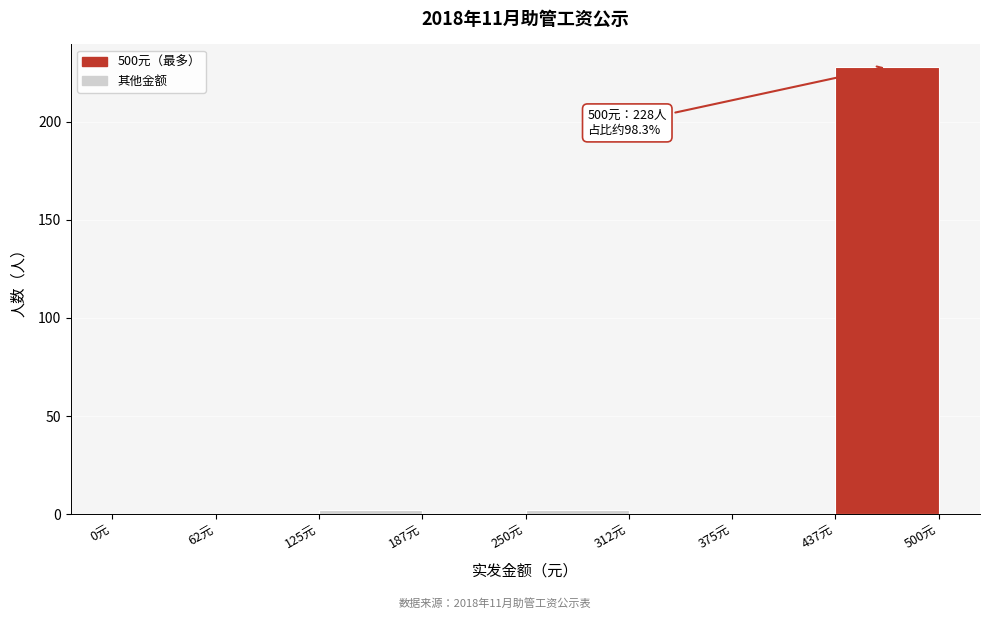

Over which range of the x-axis is the bar tallest?

440 to 500